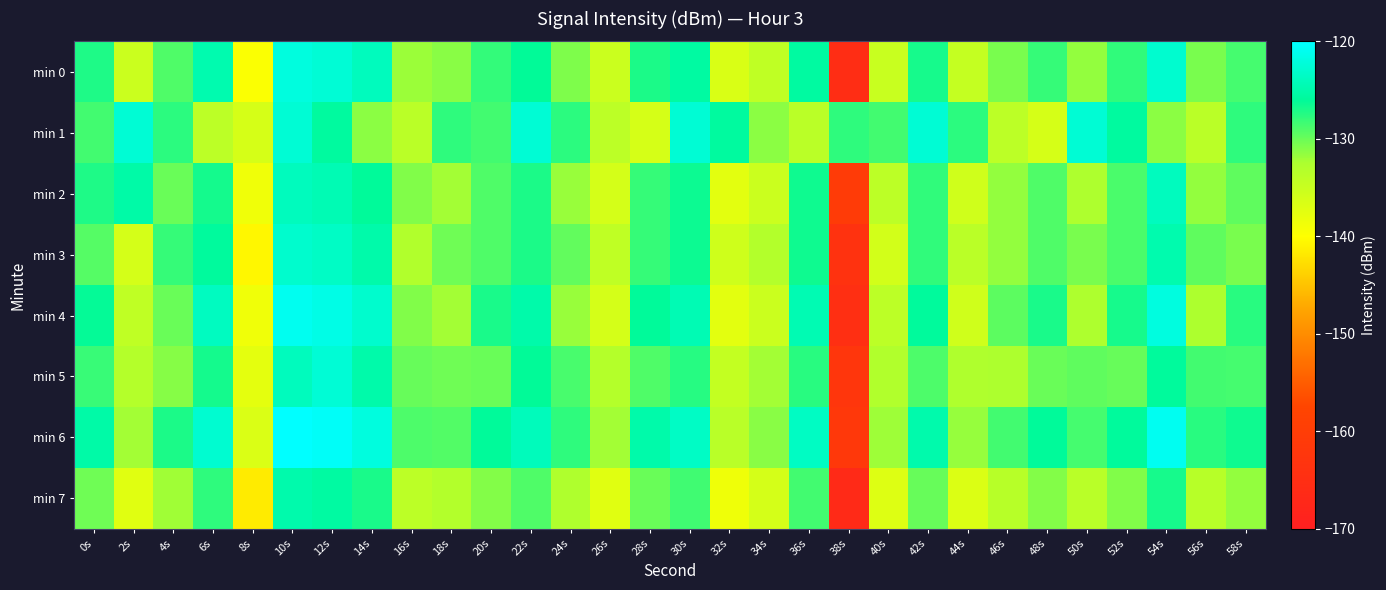

Which series has the largest total across all categories?

min 6